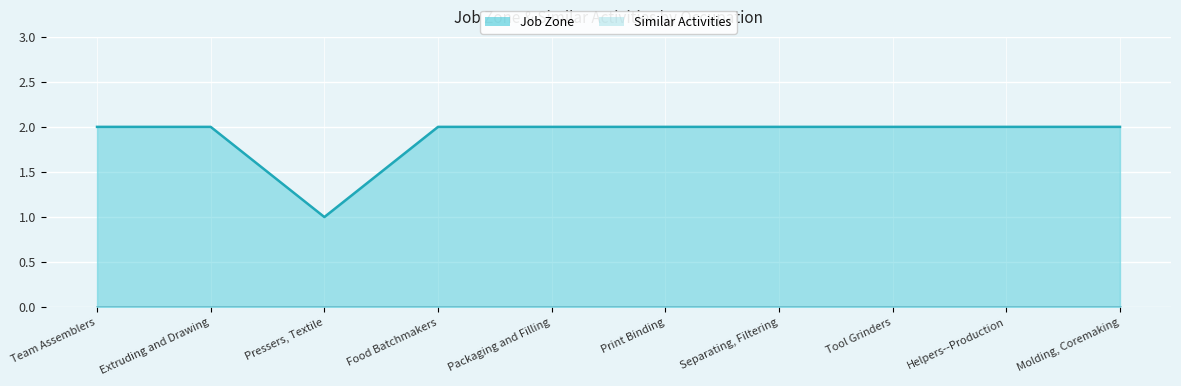

Between Helpers--Production and Food Batchmakers, which is larger?

Helpers--Production